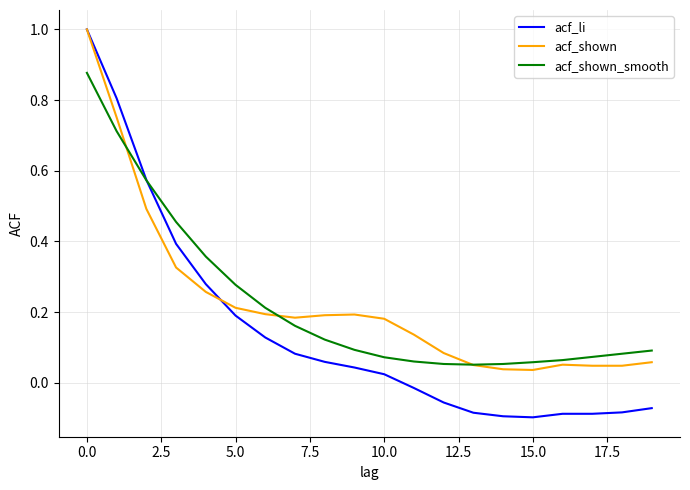

Which series has the widest spread of values?

acf_li